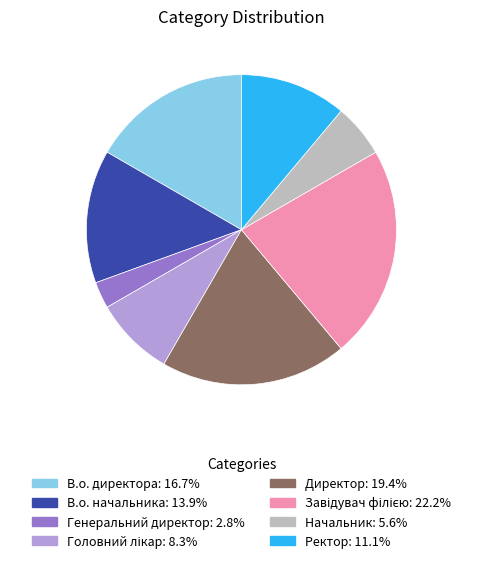

What is the smallest slice in the pie chart?

Генеральний директор